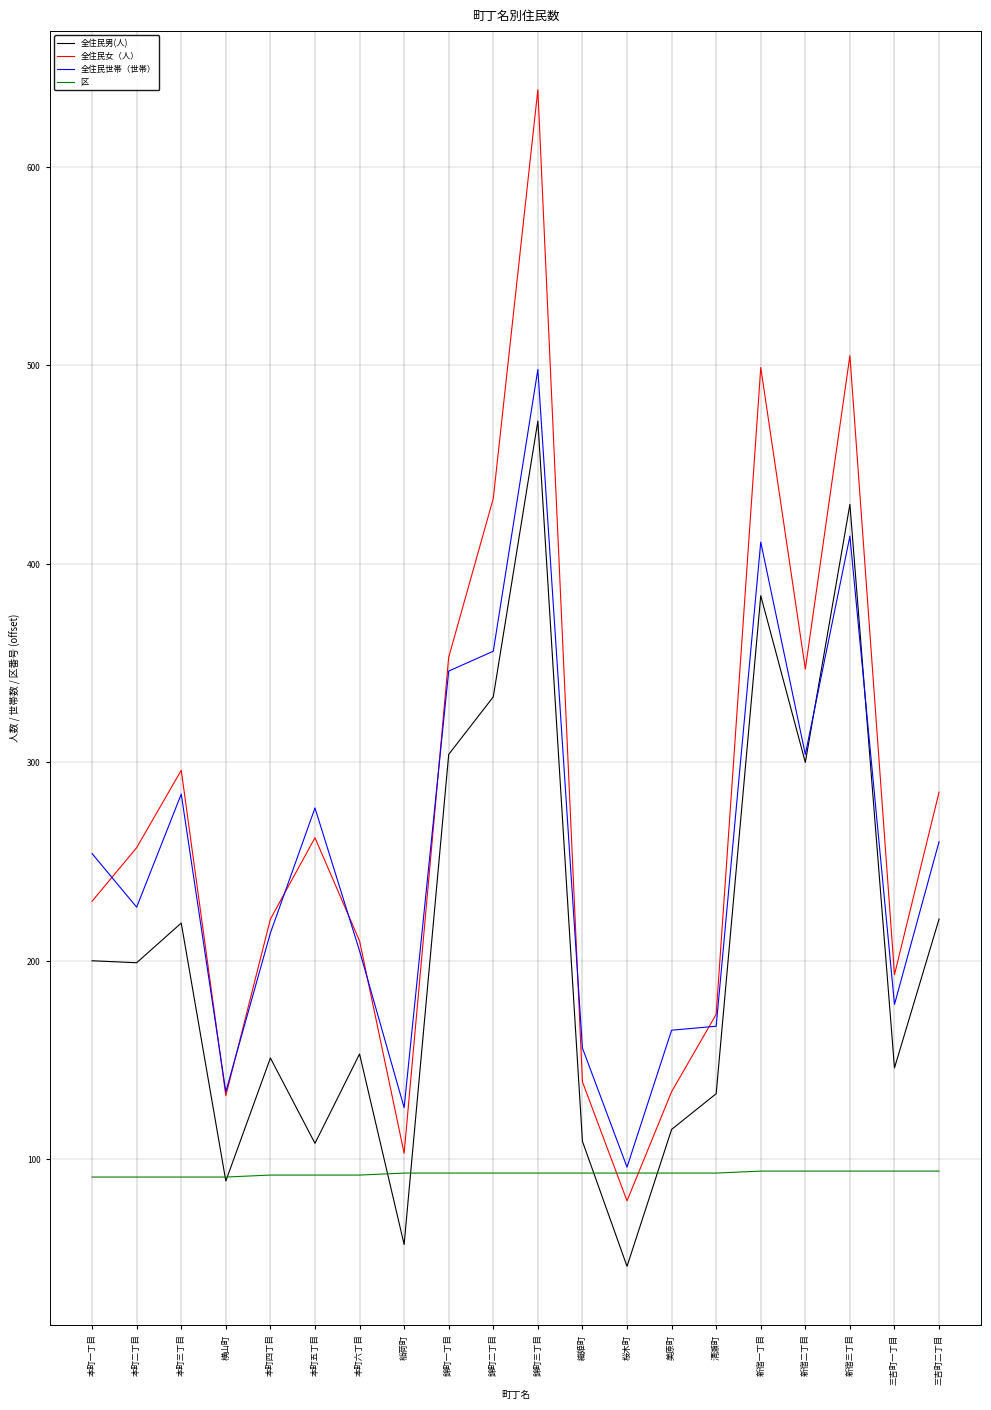

What is the maximum value shown in the chart?

639